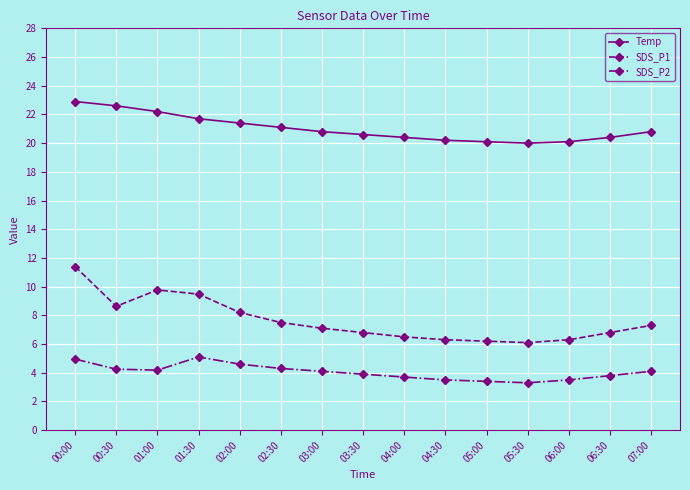

What is the label of the 12th point from the left?

05:30